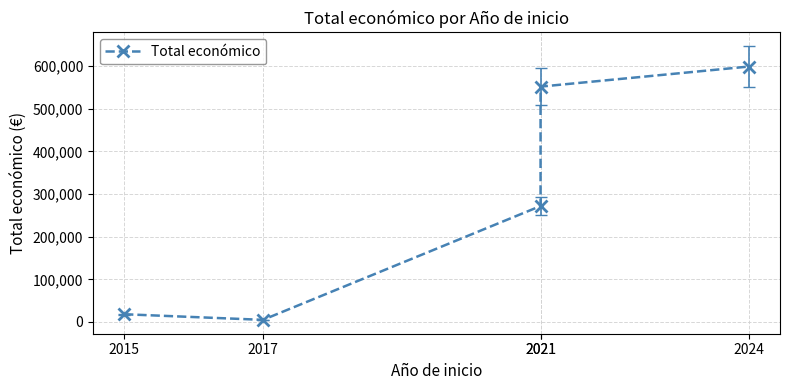

Which category has the lowest value across all series?

2017